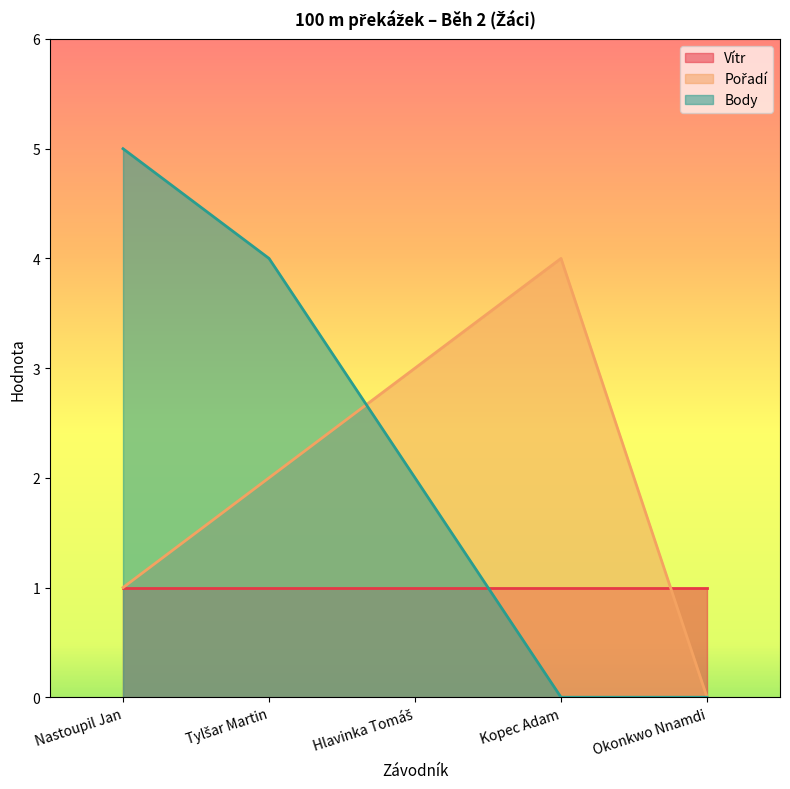

Is it true that Body equals 4 at Tylšar Martin?

True